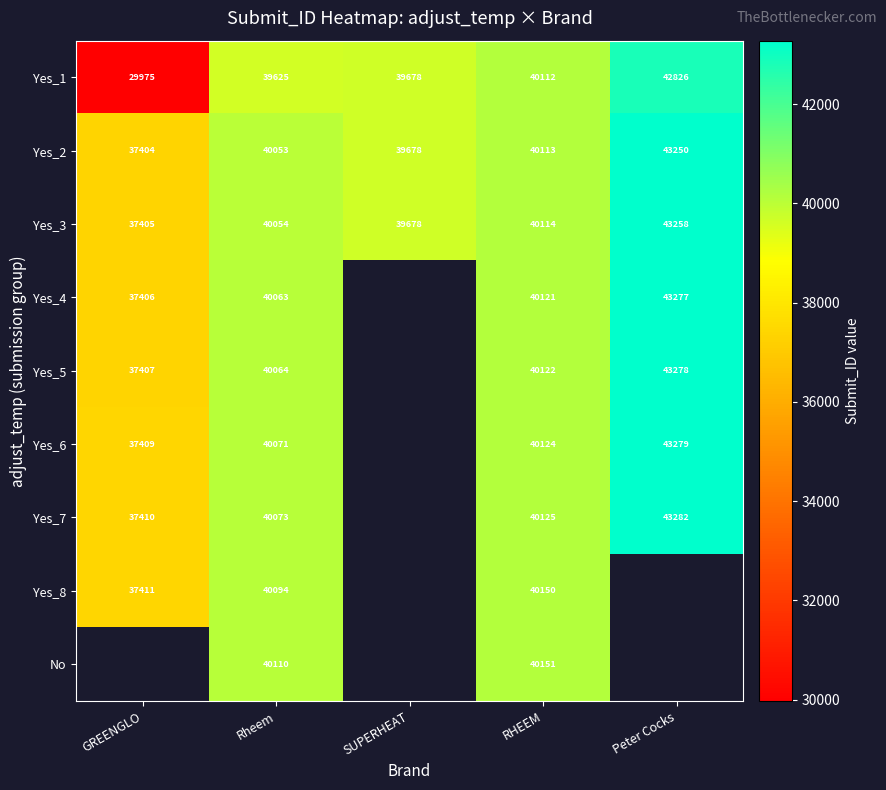

What is the sum of the Yes_5 values at Peter Cocks and RHEEM?

83400